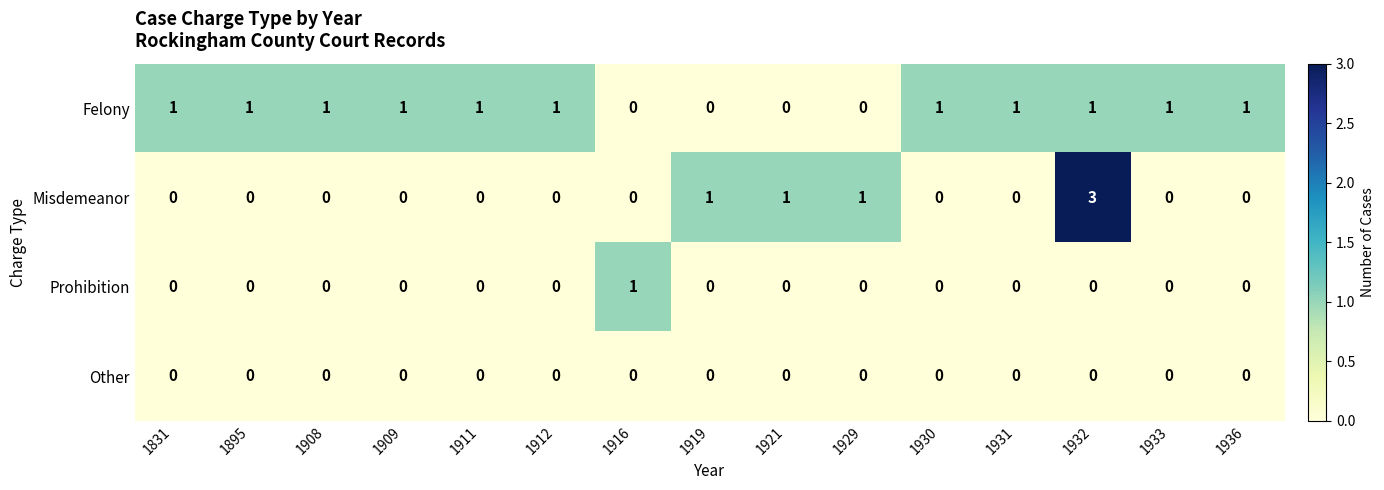

How many series are shown in this chart?

4